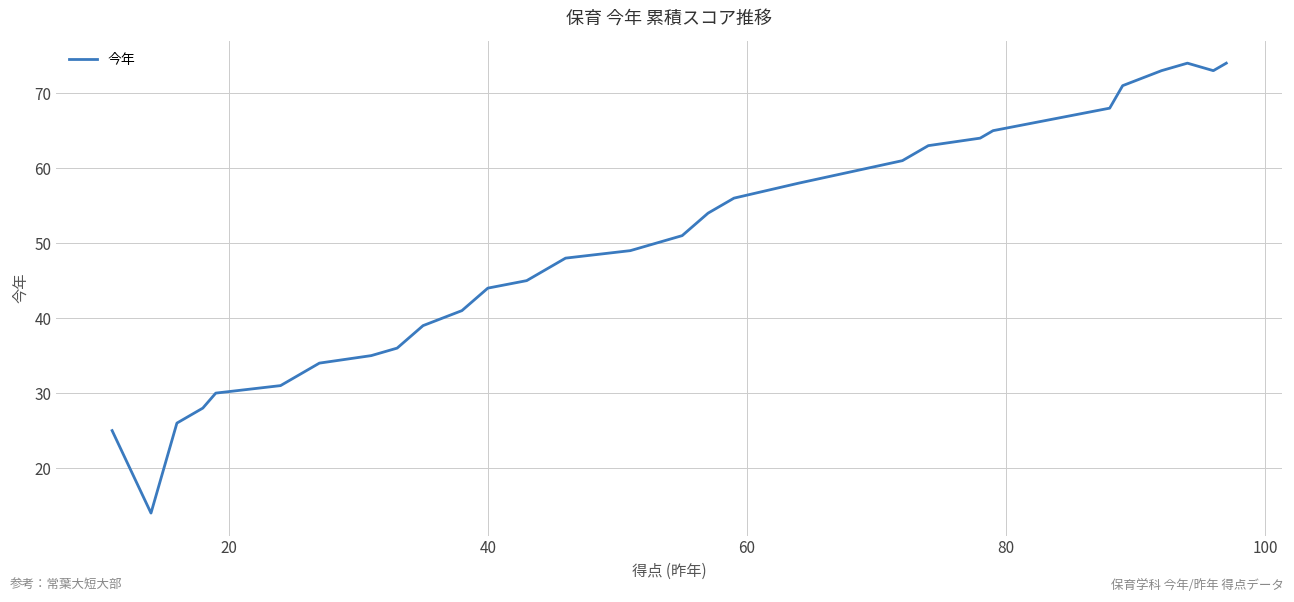

What is the maximum value shown in the chart?

74